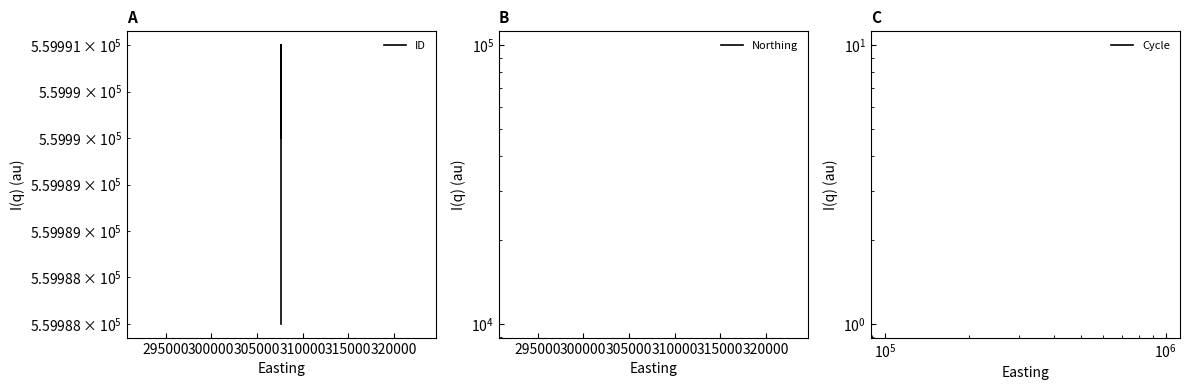

How many ID values are between 559988 and 559991?

3